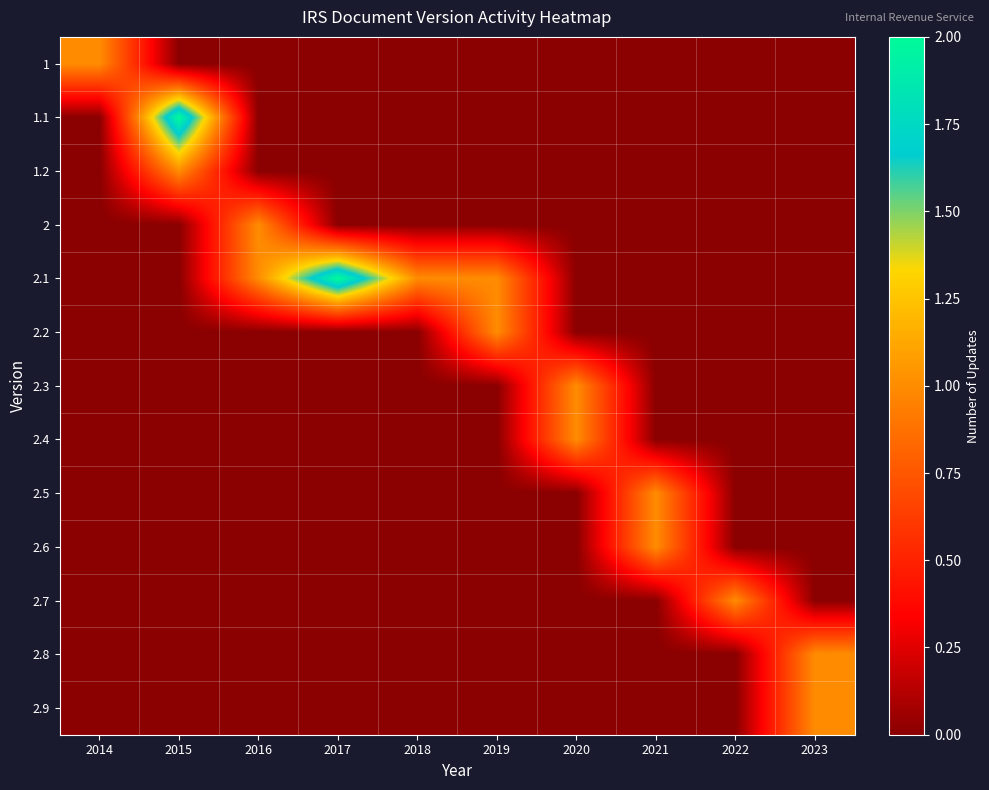

Rank the series at 2015 from lowest to highest value.

1, 2, 2.1, 2.2, 2.3, 2.4, 2.5, 2.6, 2.7, 2.8, 2.9, 1.2, 1.1